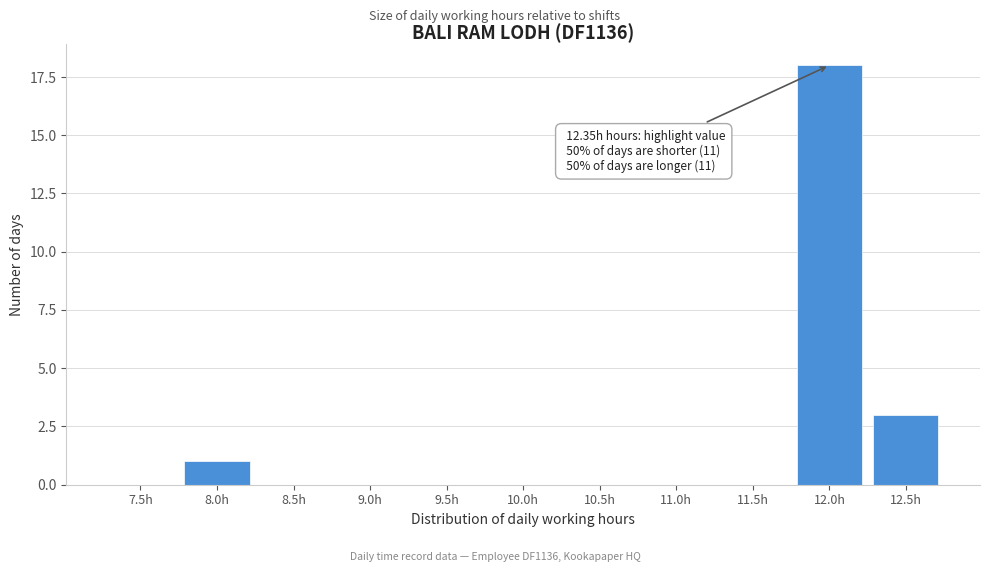

Reading left to right, extract all data points from this chart.

7.5h=0	8.0h=1	8.5h=0	9.0h=0	9.5h=0	10.0h=0	10.5h=0	11.0h=0	11.5h=0	12.0h=18	12.5h=3